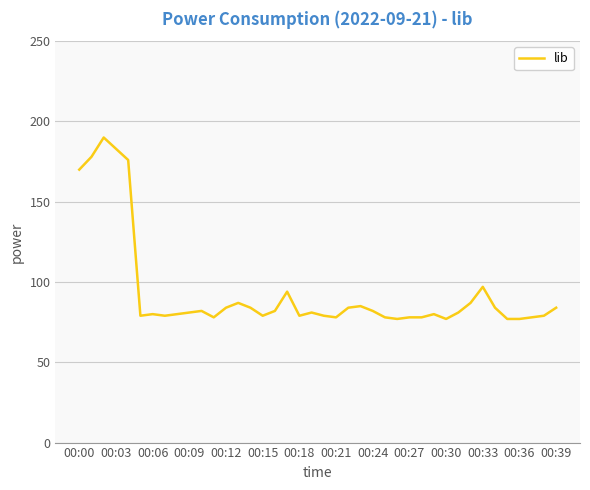

What is the difference between the maximum and minimum values?

113